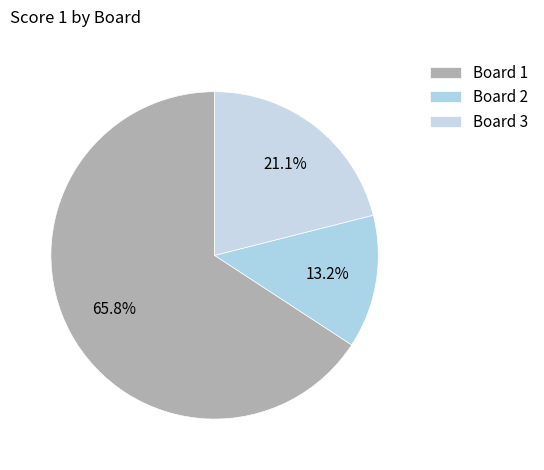

How many slices are in this pie chart?

3